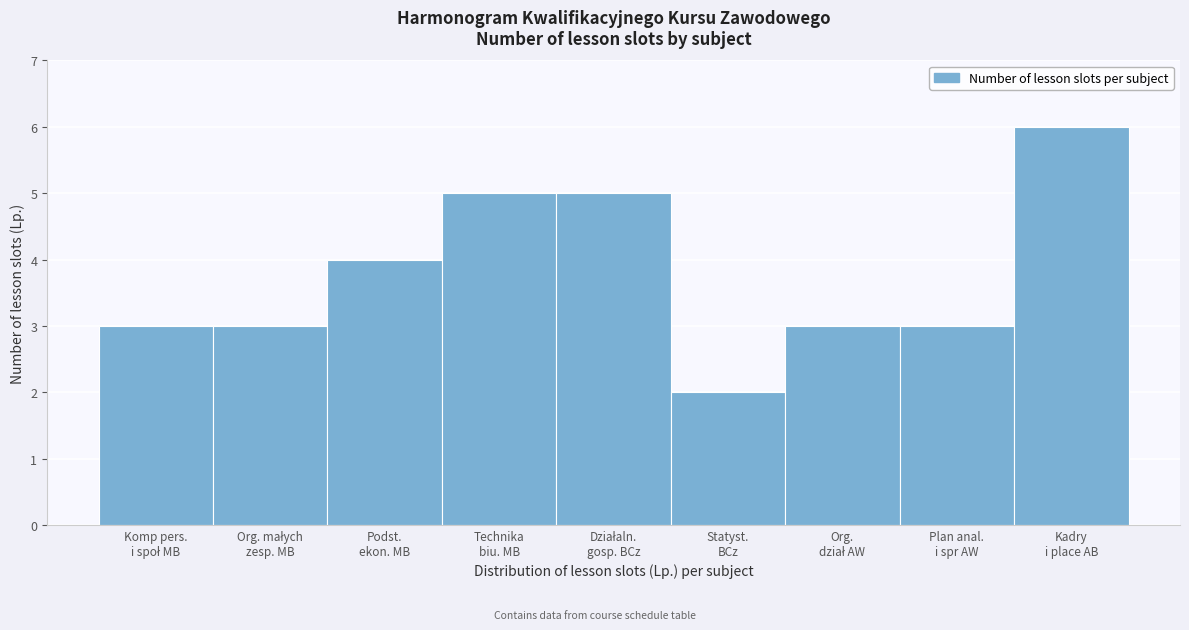

Reading left to right, what are all the values shown in this chart?

3	3	4	5	5	2	3	3	6